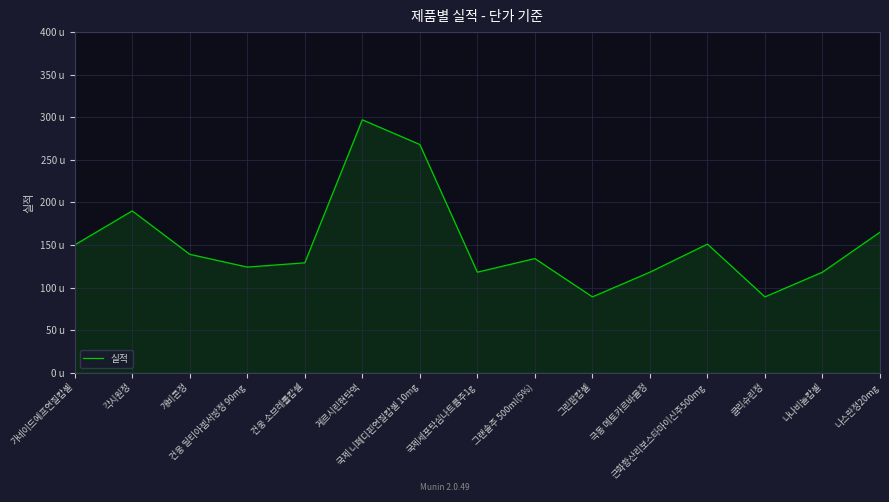

What is the value of the 7th point from the left?

268